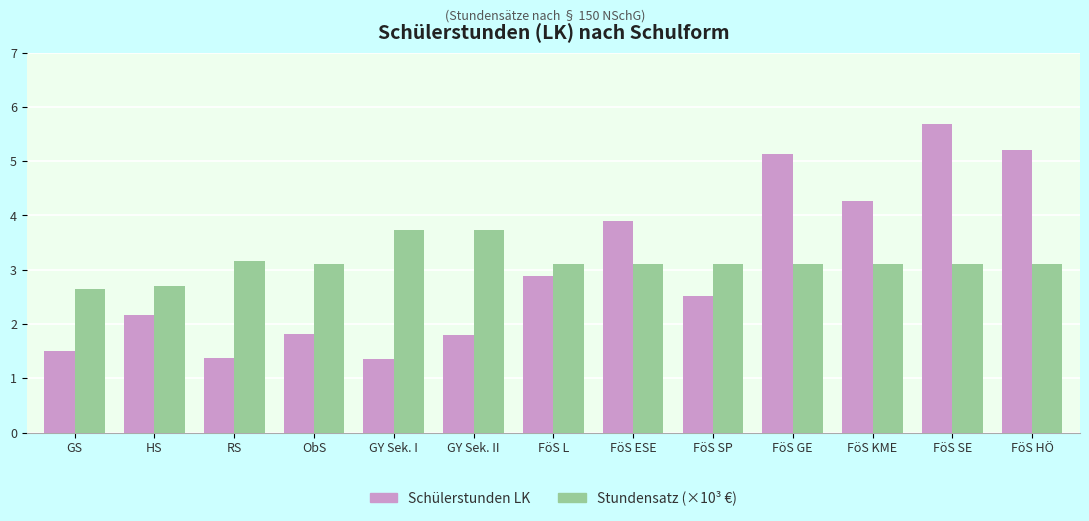

Reading left to right, list all the values displayed in this chart.

Schülerstunden LK: GS=1.5	HS=2.2	RS=1.4	ObS=1.8	GY Sek. I=1.4	GY Sek. II=1.8	FöS L=2.9	FöS ESE=3.9	FöS SP=2.5	FöS GE=5.1	FöS KME=4.3	FöS SE=5.7	FöS HÖ=5.2
Stundensatz (×10³ €): GS=2.6	HS=2.7	RS=3.2	ObS=3.1	GY Sek. I=3.7	GY Sek. II=3.7	FöS L=3.1	FöS ESE=3.1	FöS SP=3.1	FöS GE=3.1	FöS KME=3.1	FöS SE=3.1	FöS HÖ=3.1